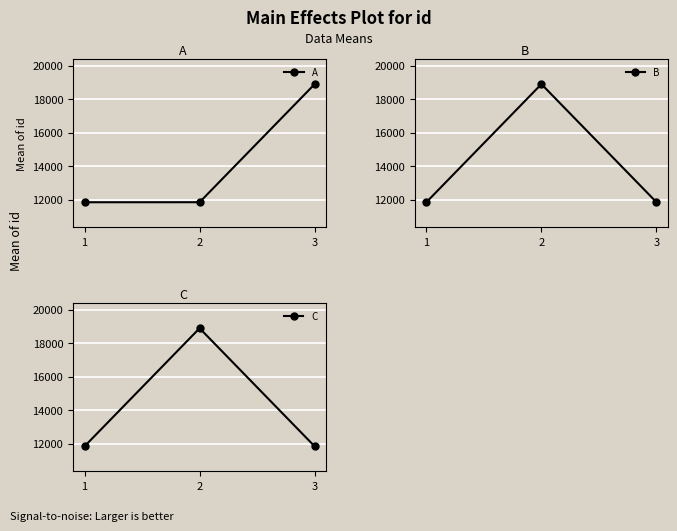

At how many categories does at least one series exceed 15371?

2